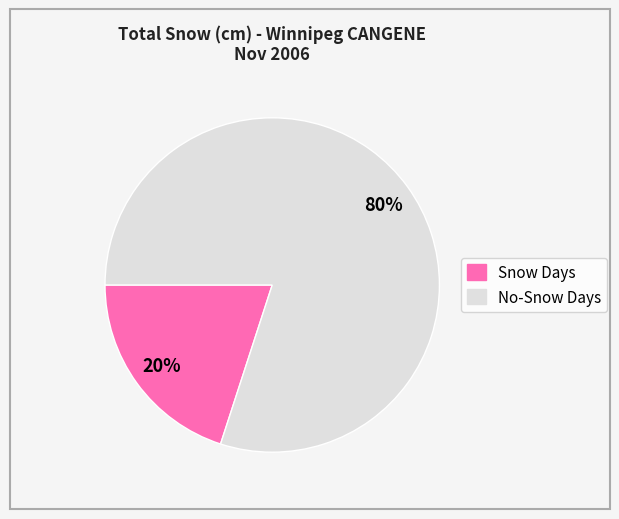

To the nearest percent, what is the average slice percentage?

50%